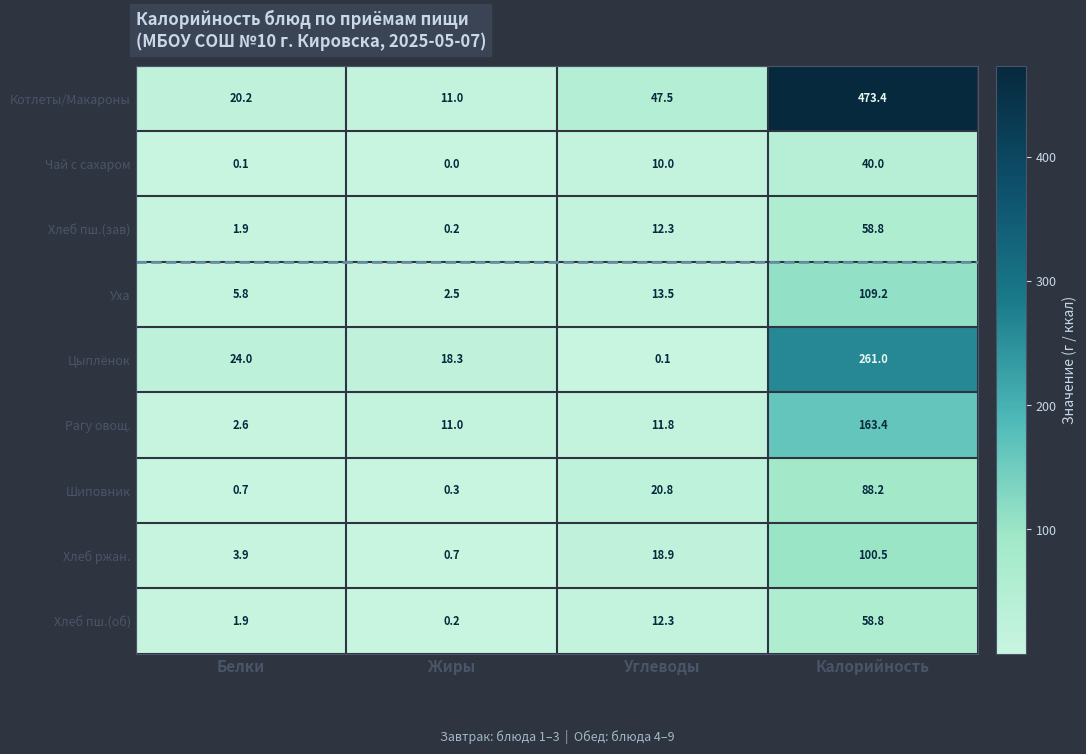

What is the difference between the highest and lowest values at Калорийность?

433.4